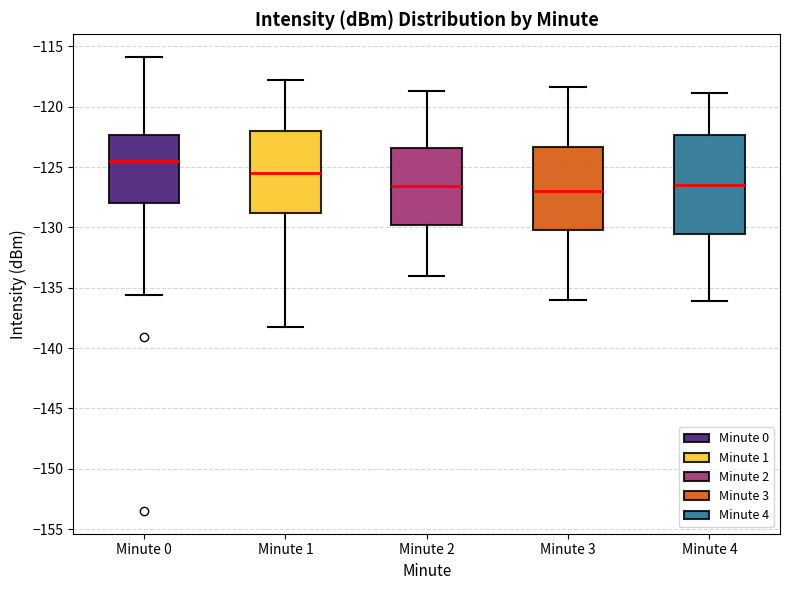

Reading left to right, transcribe this box plot: for each box, give where its median line is, the range the box spans, and where its two whiskers end, as read against the y-axis. The values are not printed on the chart, so give them approximately, as read against the axis.

Minute 0: median -124.5, box -128.0 to -122.5, whiskers -135.5 to -116.0
Minute 1: median -125.5, box -129.0 to -122.0, whiskers -138.5 to -118.0
Minute 2: median -126.5, box -130.0 to -123.5, whiskers -134.0 to -118.5
Minute 3: median -127.0, box -130.0 to -123.5, whiskers -136.0 to -118.5
Minute 4: median -126.5, box -130.5 to -122.5, whiskers -136.0 to -119.0